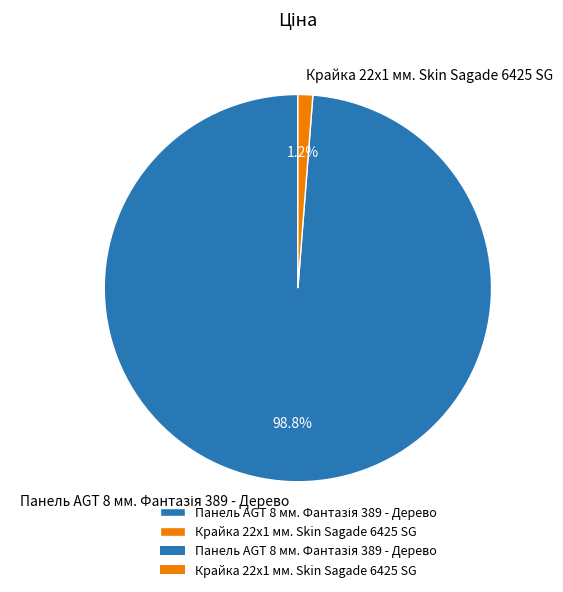

Count the number of slices in the pie.

2